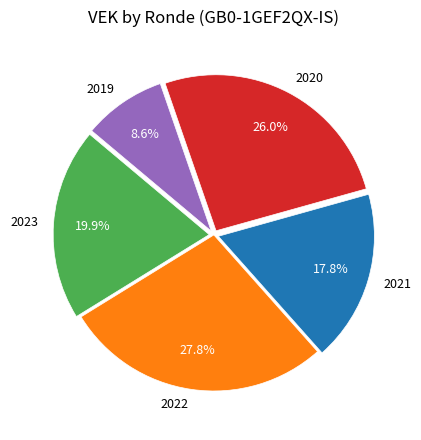

Rank the categories by value from highest to lowest.

2022, 2020, 2023, 2021, 2019